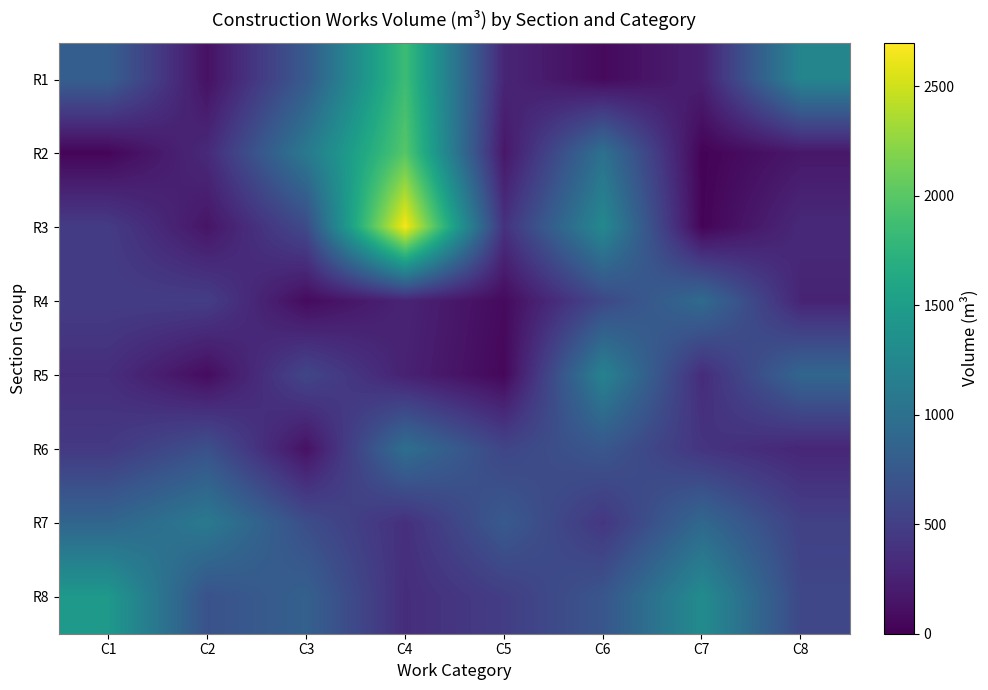

What is the greatest value displayed?

2665.6